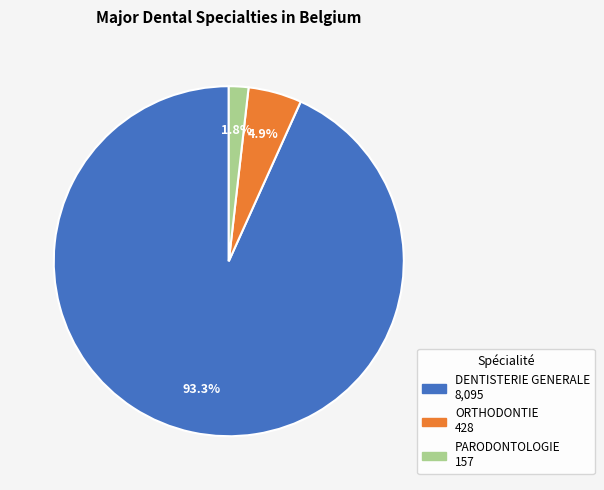

To the nearest percent, what percentage of the pie is ORTHODONTIE?

5%